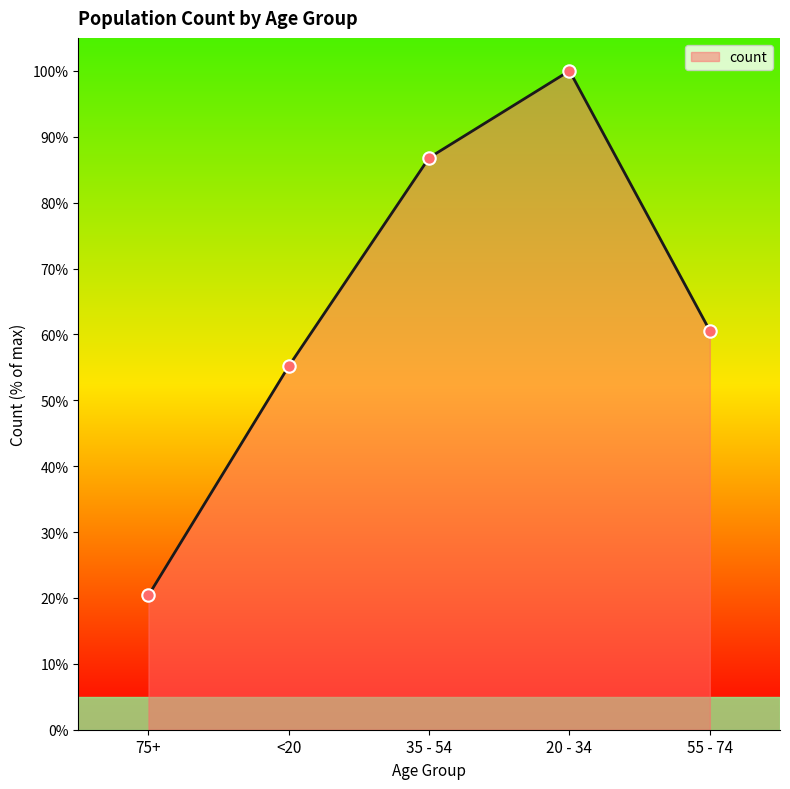

What is the ratio of the value at 20 - 34 to the value at 55 - 74?

1.7